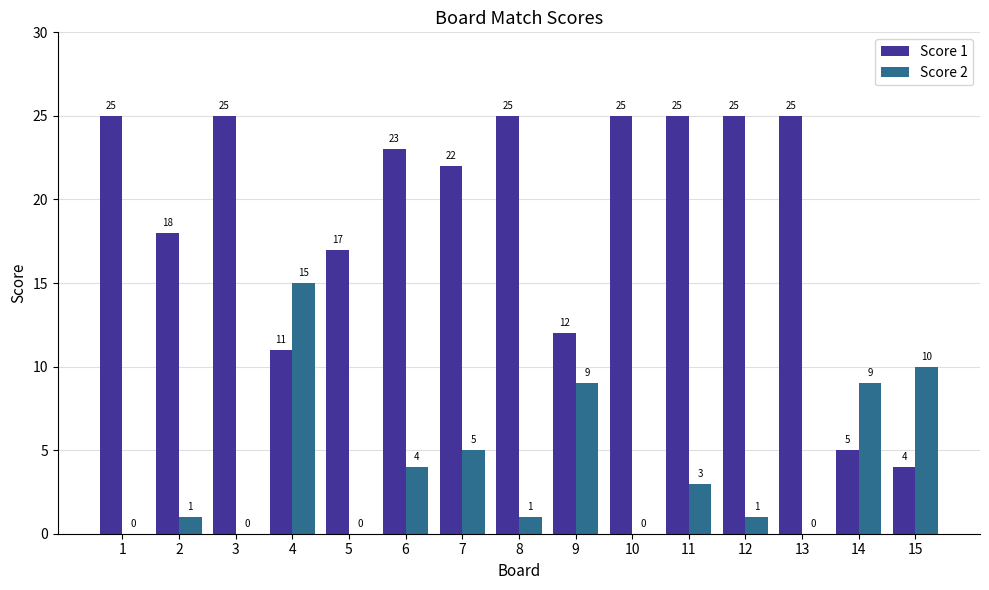

How many groups of bars are there?

15